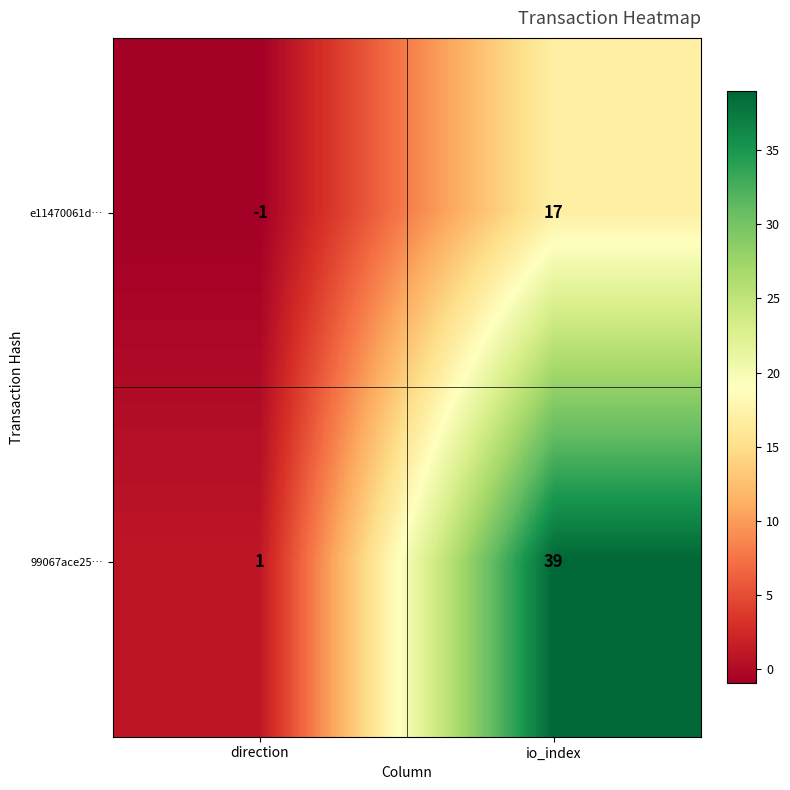

At which category does the chart reach its minimum across all series?

direction